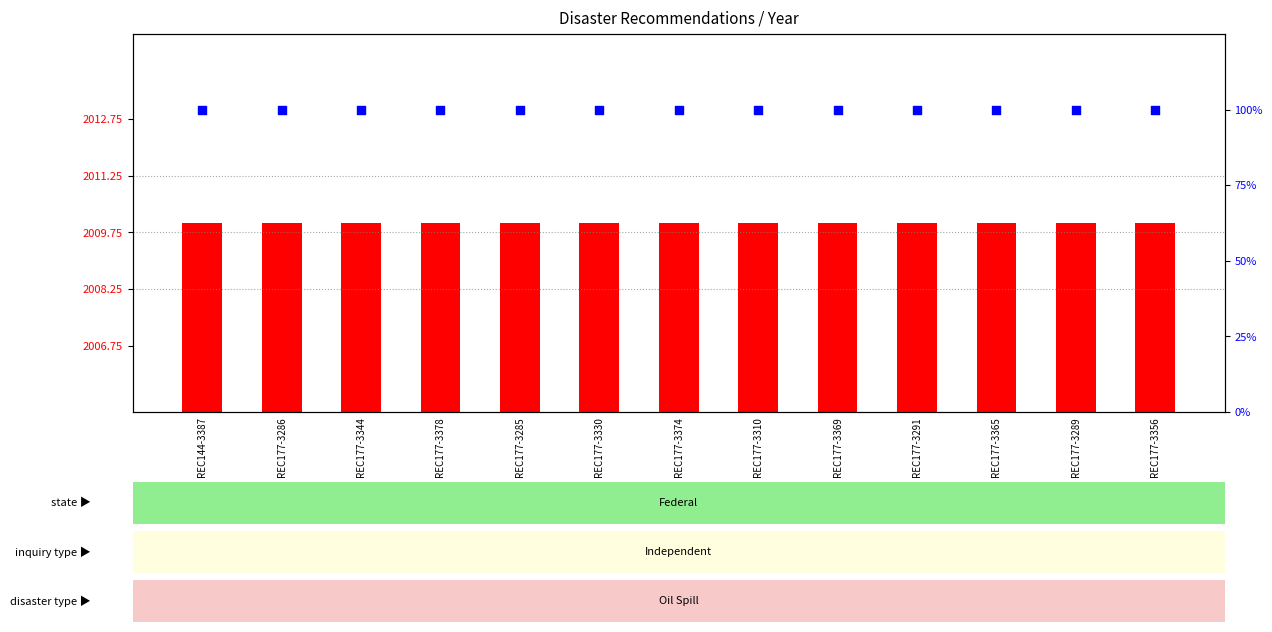

Which series contains the lowest Y value?

Percentile rank within sample